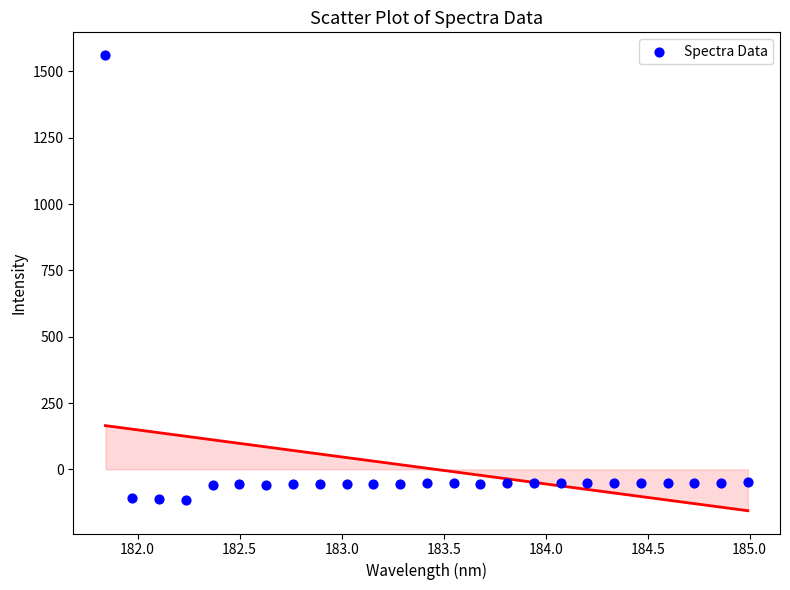

What is the range of Y values (max minus min)?

1675.3